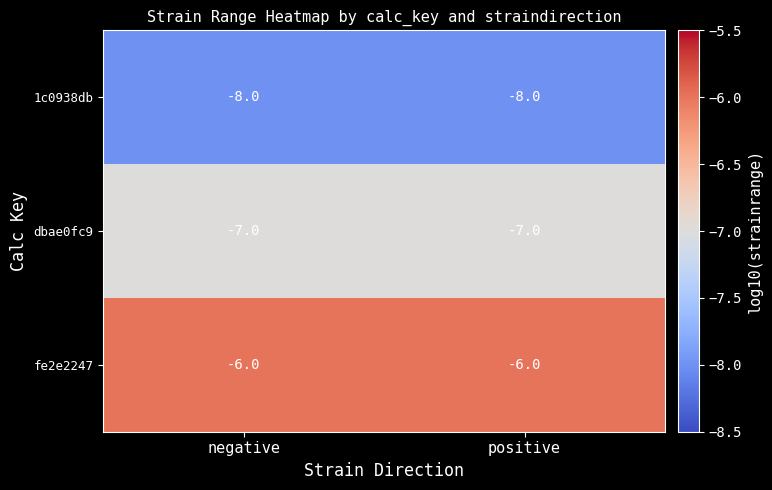

Which series has the largest total across all categories?

fe2e2247